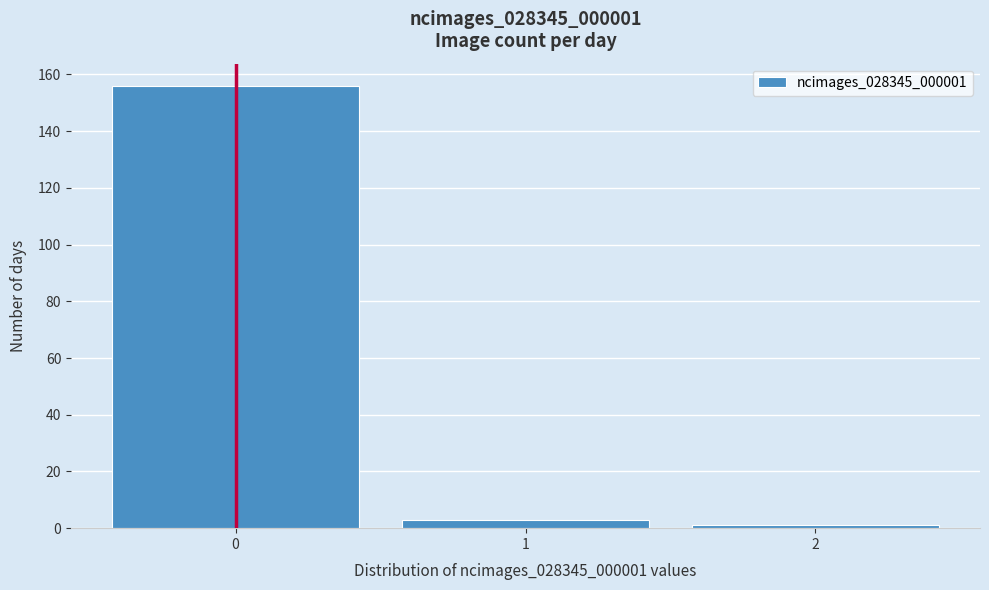

Reading left to right, transcribe all the data shown in this chart.

156	3	1